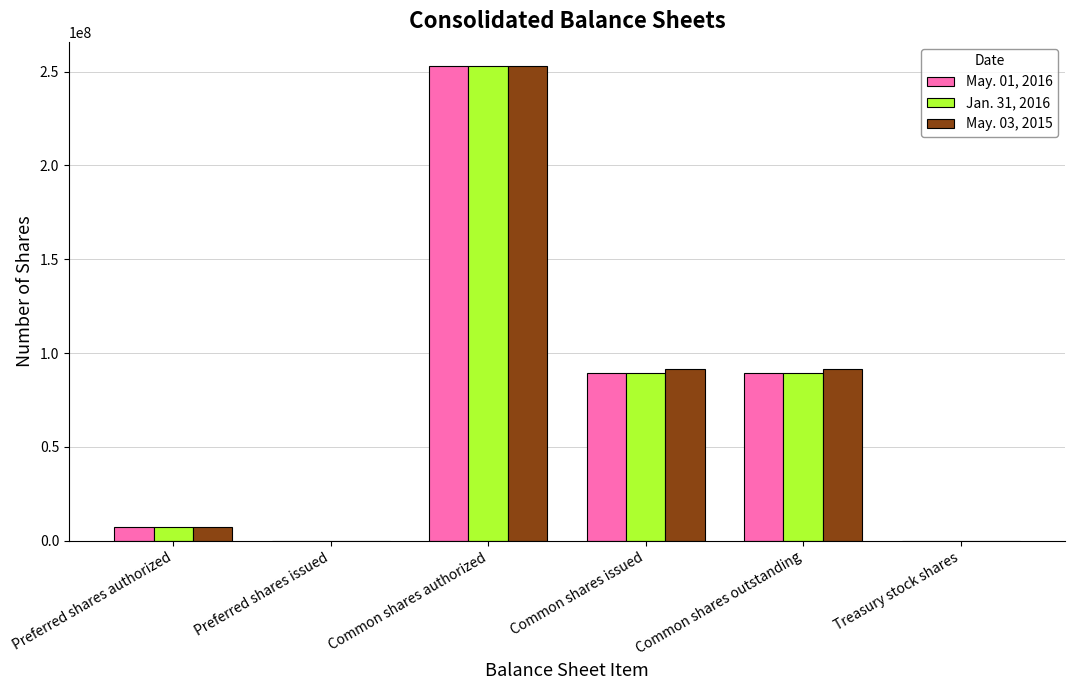

Count the number of categories in the chart.

6